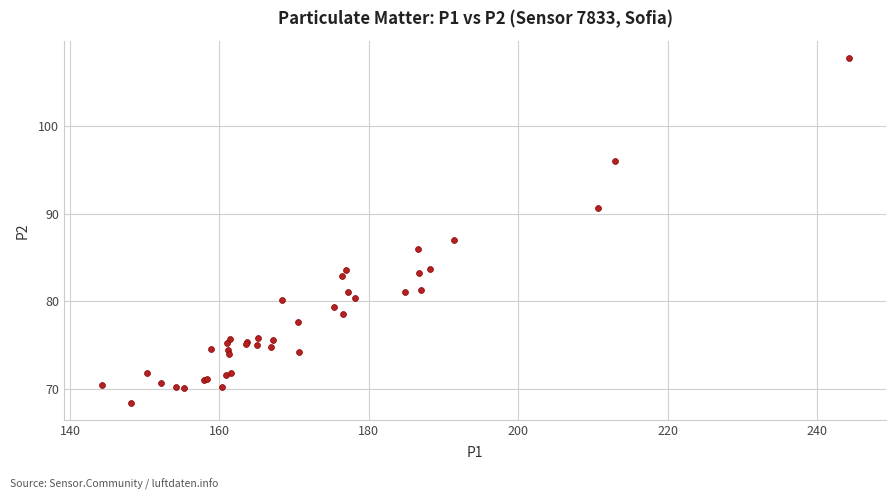

What Y value in the scatter plot is closest to 88?

86.9